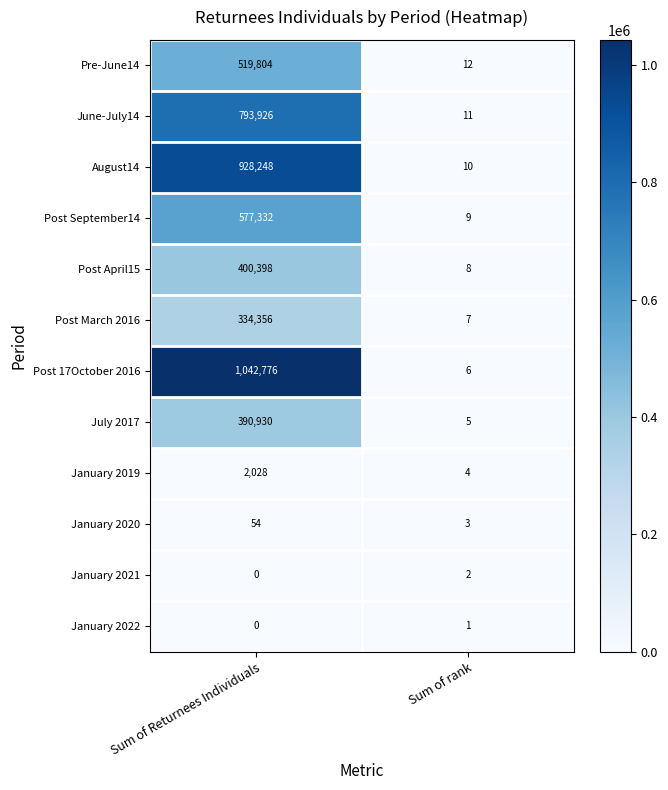

At which category is the sum across all series the highest?

Sum of Returnees Individuals